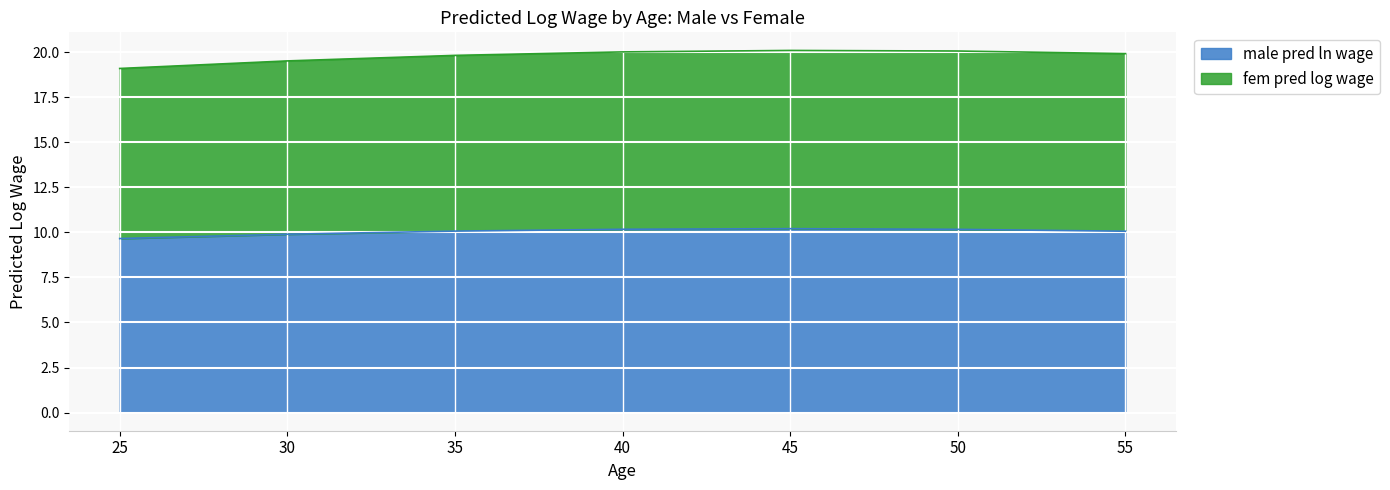

Is it true that fem pred log wage equals 33.0 at 50?

False